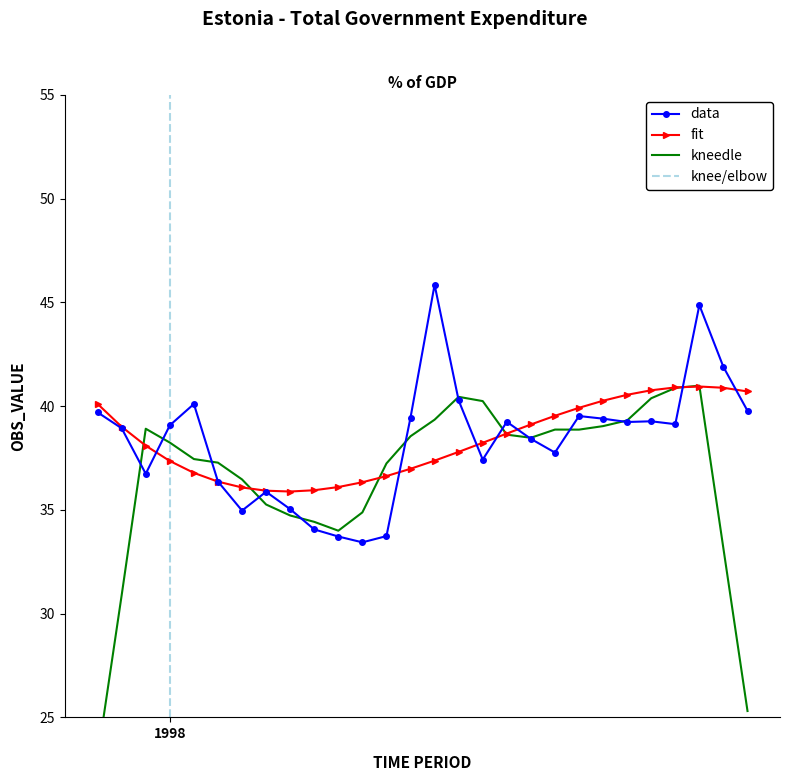

How many points are higher than both their immediate neighbors (excluding endpoints)?

7